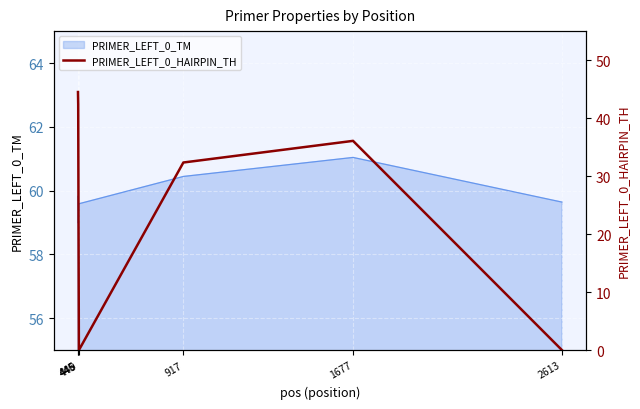

Reading left to right, what are all the values shown in this chart?

44.5	42.4	0.0	32.4	36.1	0.0